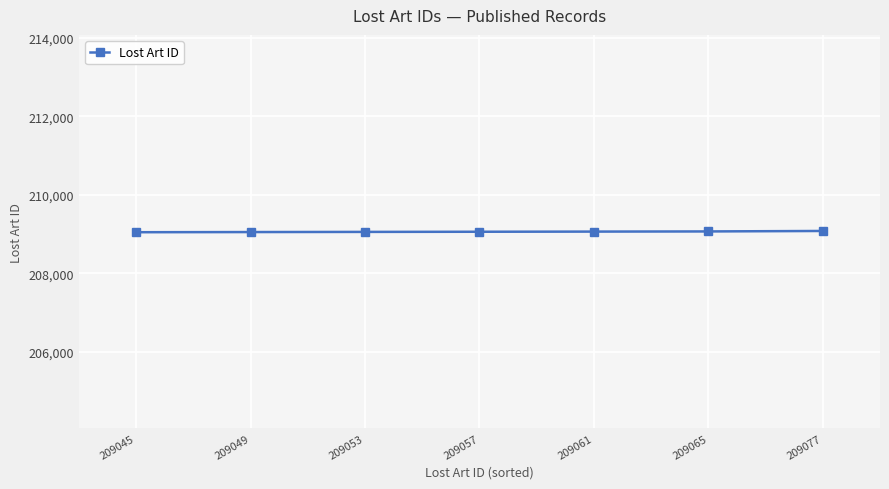

Is it true that the value at 209065 is 209065?

True